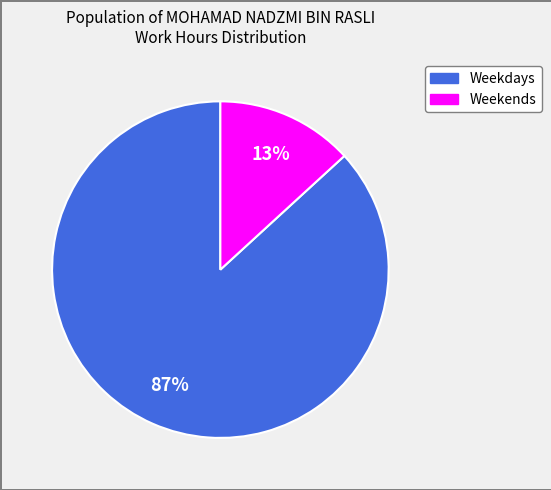

Is there any slice that represents more than half of the pie?

Yes